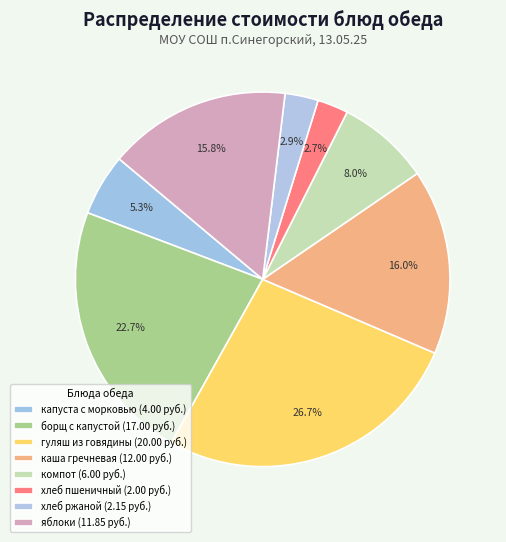

How many slices are in this pie chart?

8